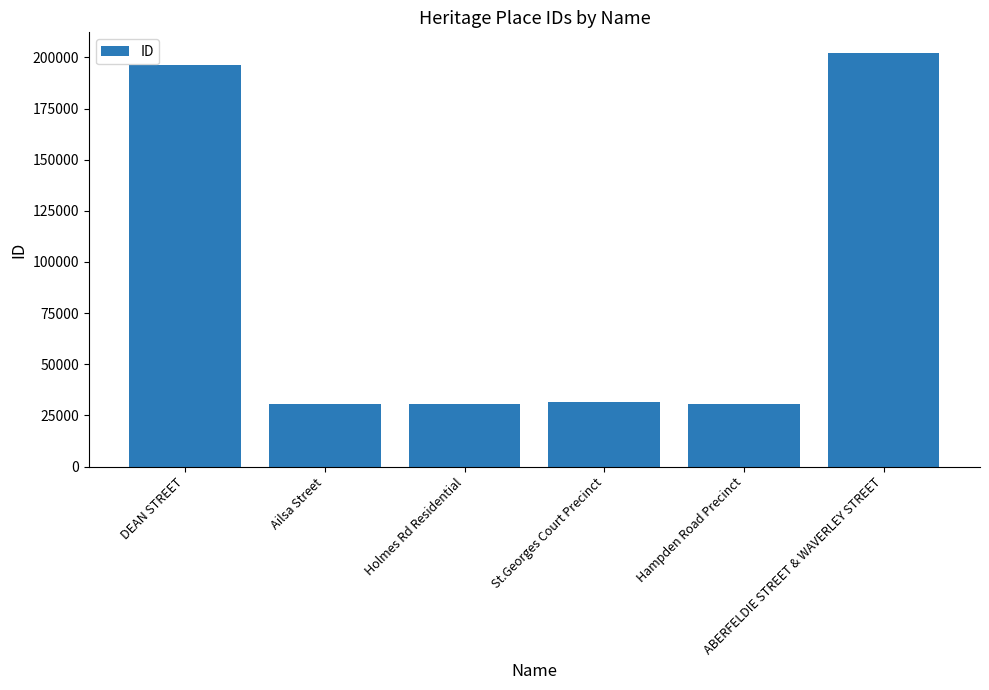

How many series are shown in this chart?

1